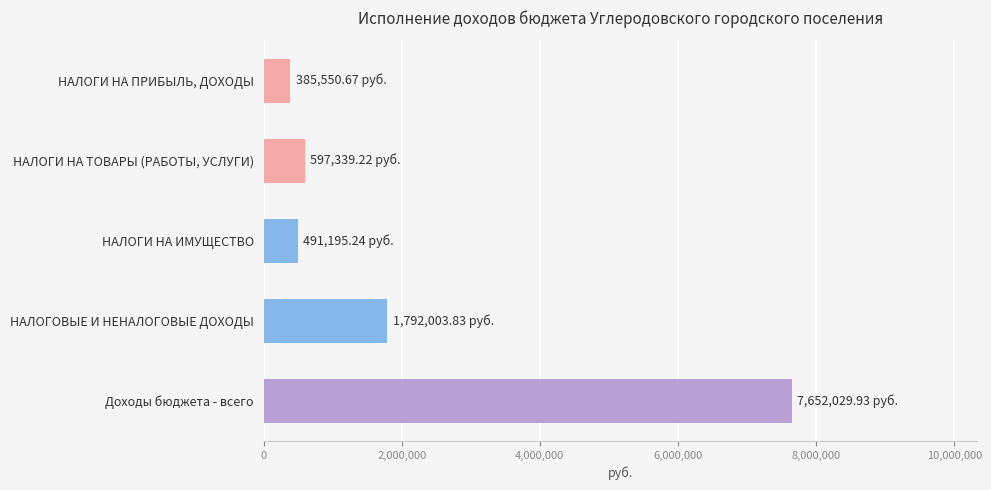

Rank the categories by value from lowest to highest.

НАЛОГИ НА ПРИБЫЛЬ, ДОХОДЫ, НАЛОГИ НА ИМУЩЕСТВО, НАЛОГИ НА ТОВАРЫ (РАБОТЫ, УСЛУГИ), НАЛОГОВЫЕ И НЕНАЛОГОВЫЕ ДОХОДЫ, Доходы бюджета - всего